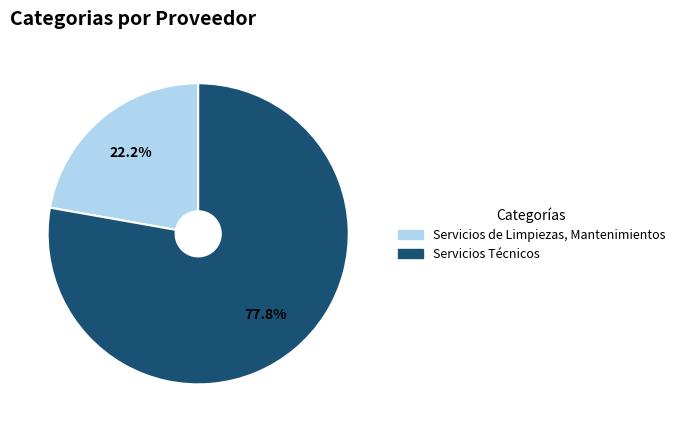

To the nearest percent, what portion does Servicios de Limpiezas, Mantenimientos represent?

22%